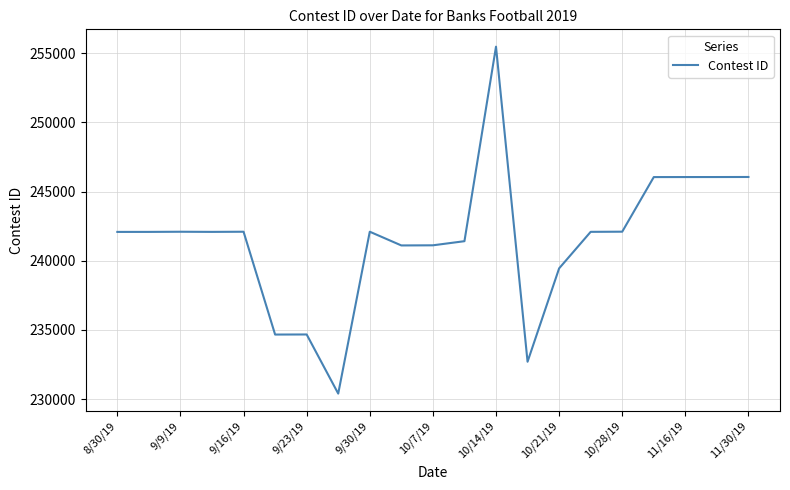

What is the minimum value shown in the chart?

230398